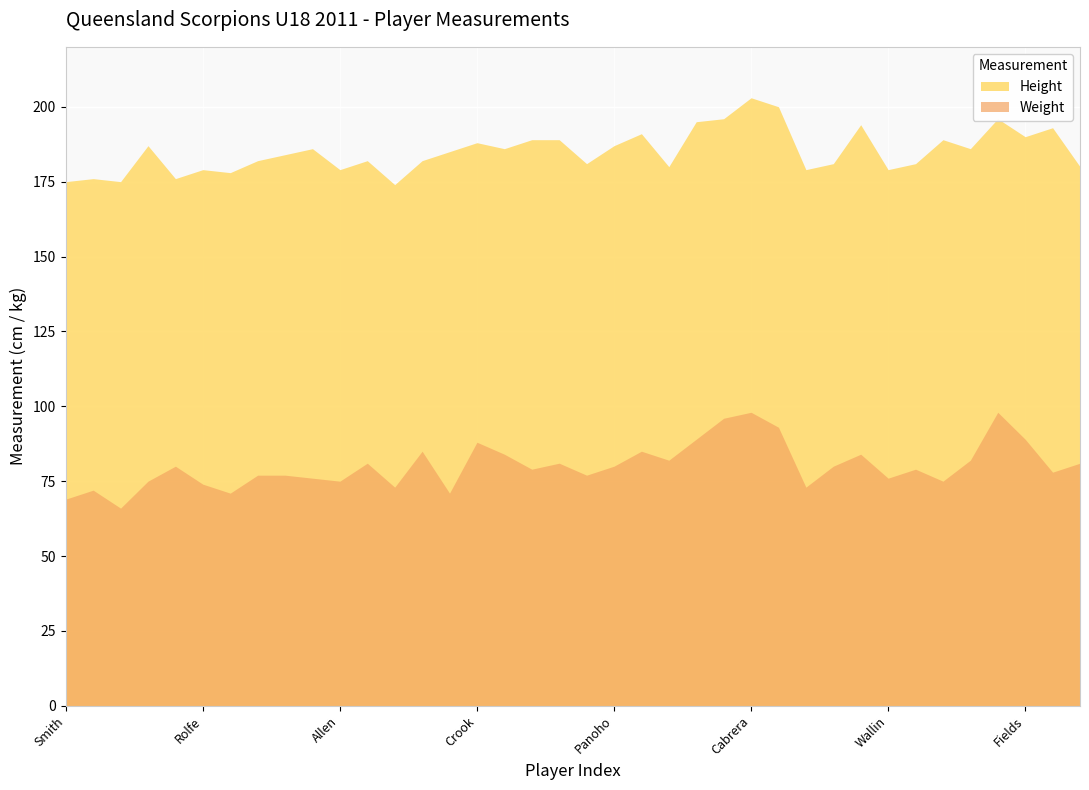

Is it true that Weight equals 129 at Michael?

False